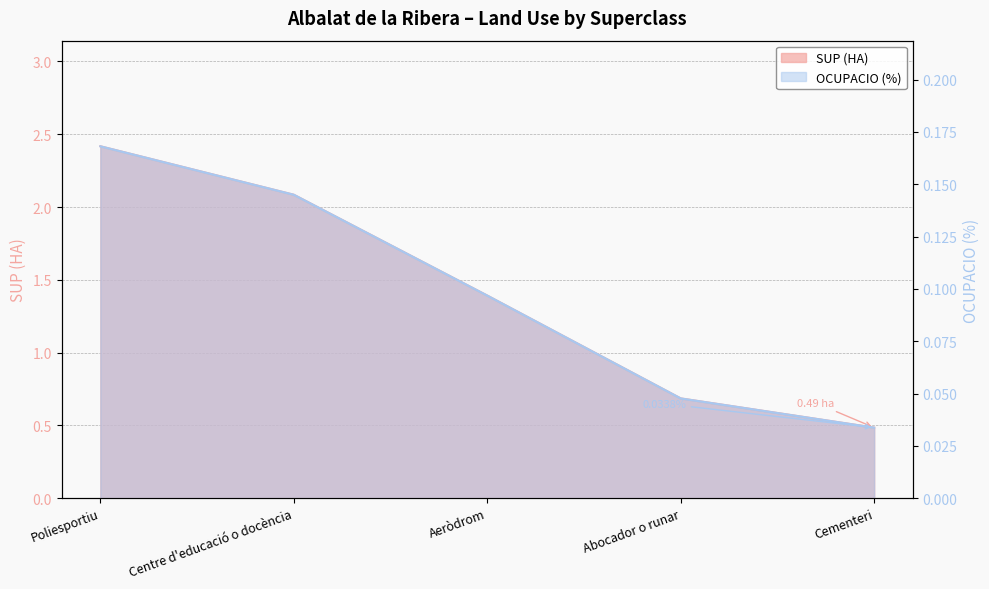

Which series has the widest spread of values?

SUP (HA)